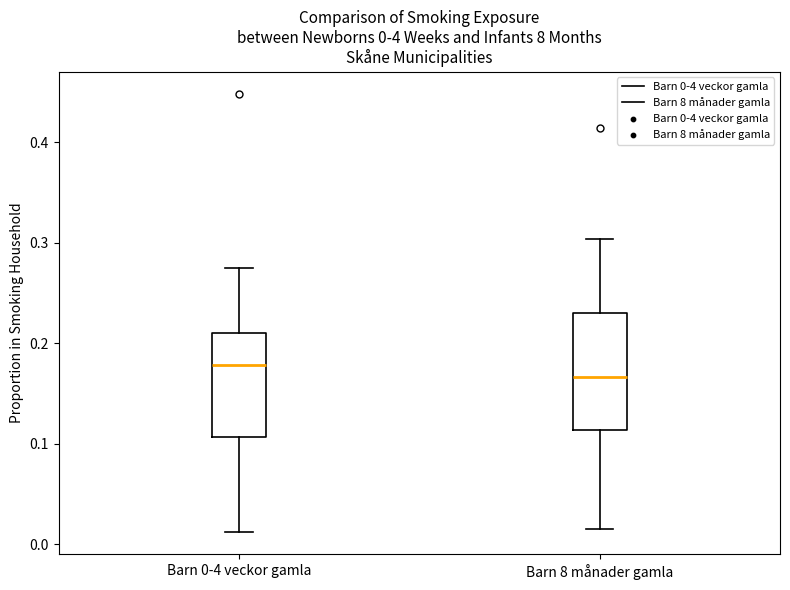

Which box is the tallest, from its lower edge to its upper edge?

Barn 8 månader gamla